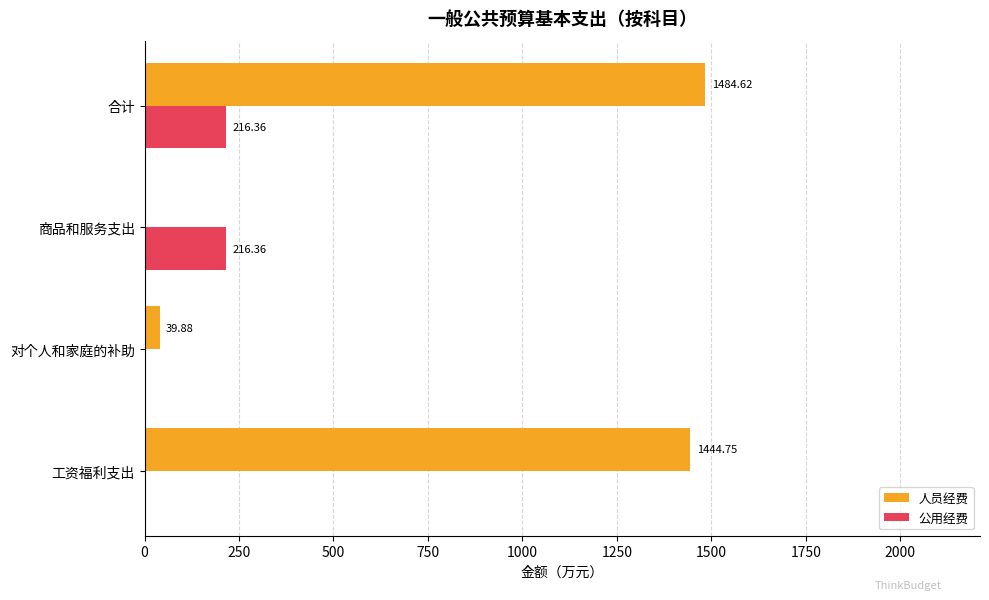

What is the greatest value displayed?

1484.6